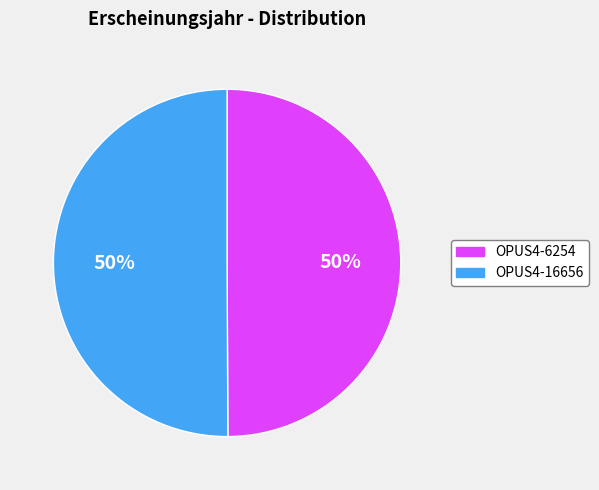

To the nearest percent, what is the combined percentage of OPUS4-6254 and OPUS4-16656?

100%